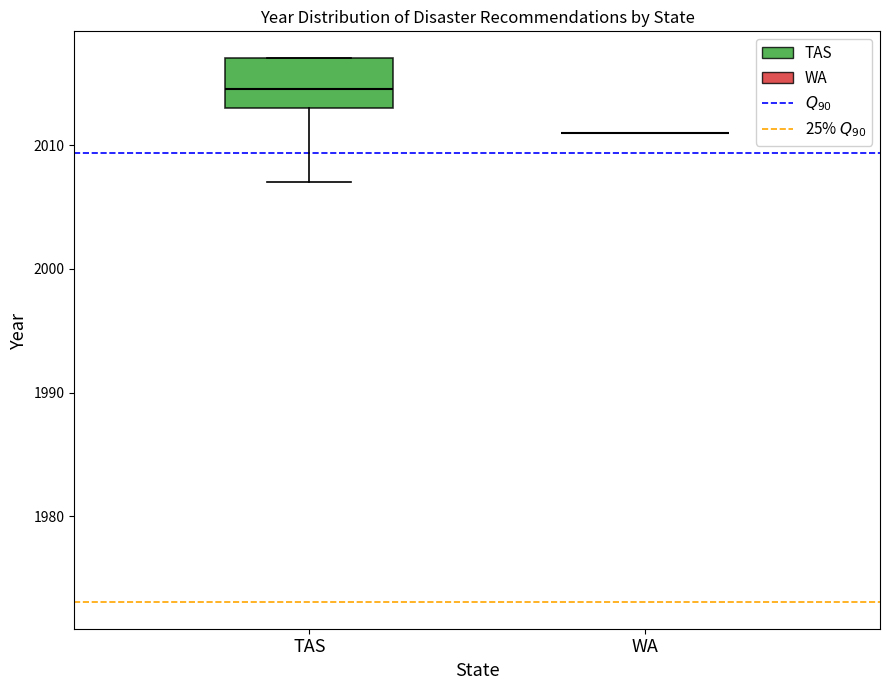

Reading left to right, read every box against the y-axis: the position of its median line, the range the box covers, and the ends of its whiskers. The values are not printed on the chart, so give them approximately, as read against the axis.

TAS: median 2015, box 2013 to 2017, whiskers 2007 to 2017
WA: box collapsed to a line at 2011, whiskers 2011 to 2011